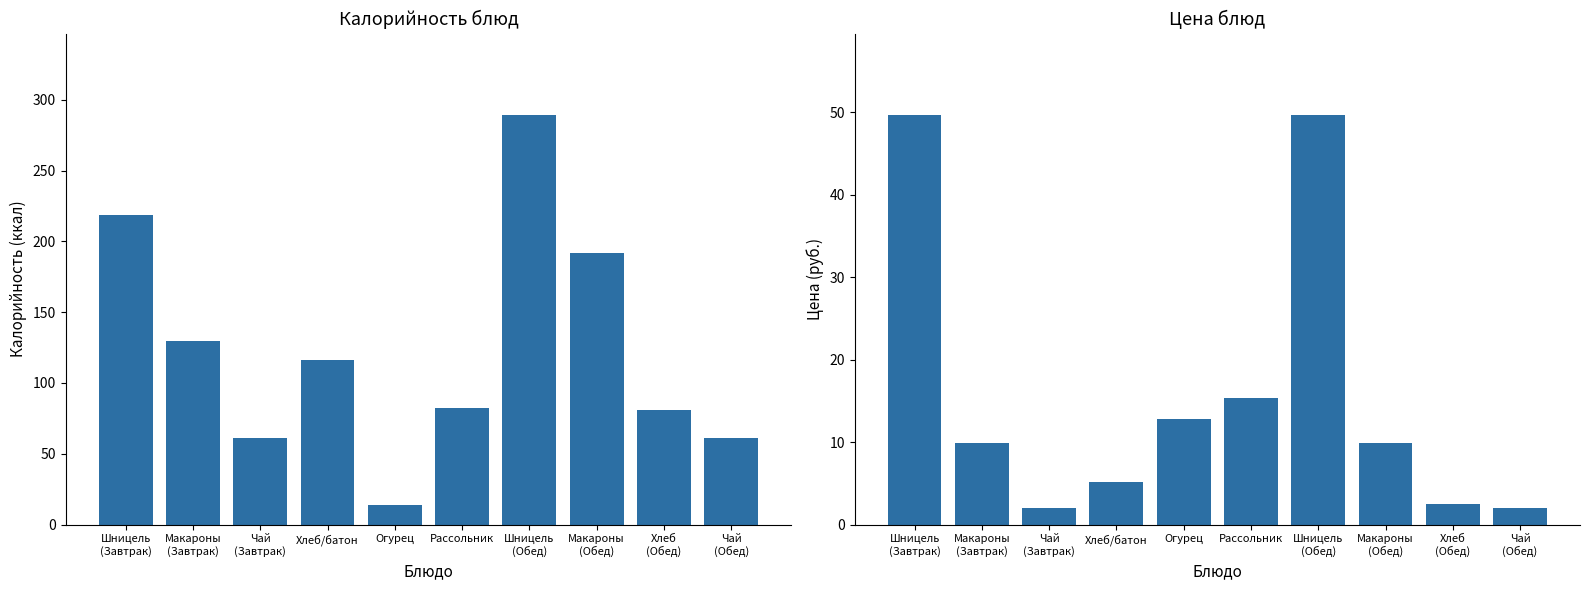

Which category has the highest value in the Калорийность series?

Шницель
(Обед)